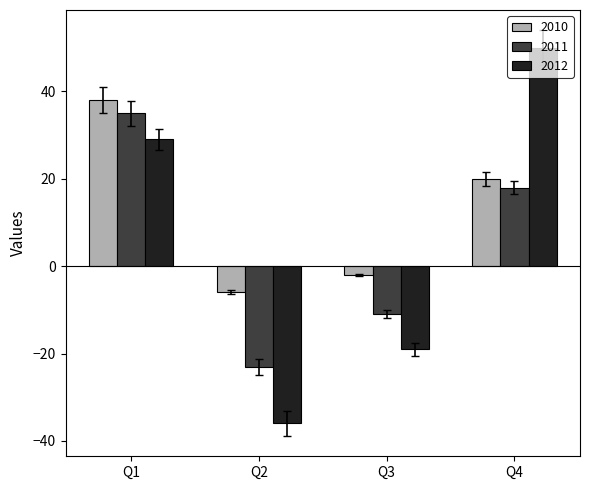

What are all the series names shown in the legend?

2010, 2011, 2012